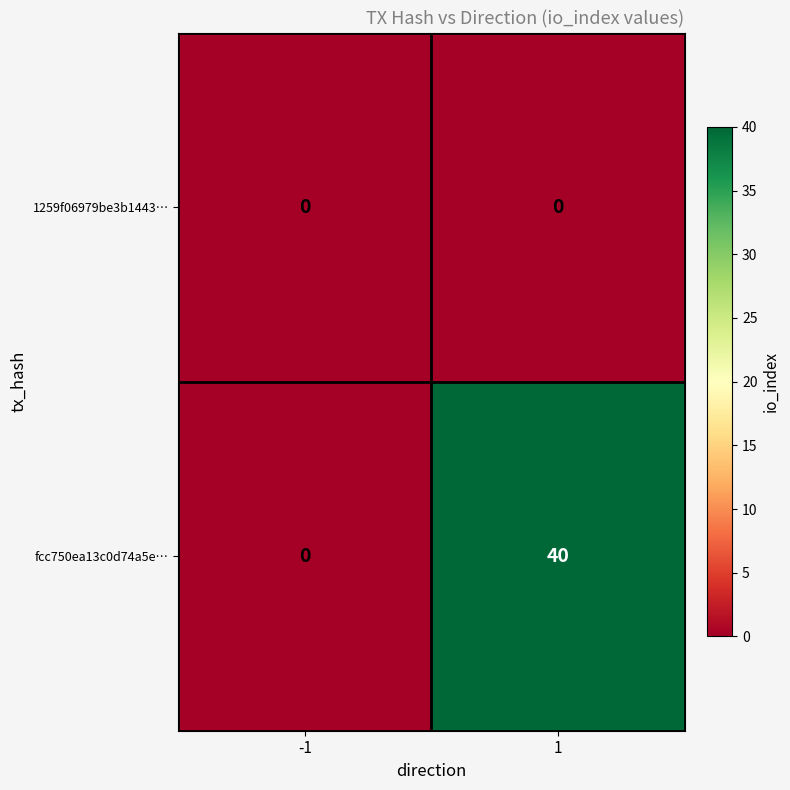

Which series has the largest total across all categories?

fcc750ea13c0d74a5e…